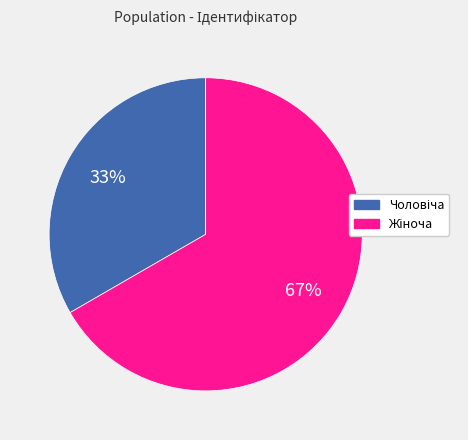

How many segments does this pie chart have?

2